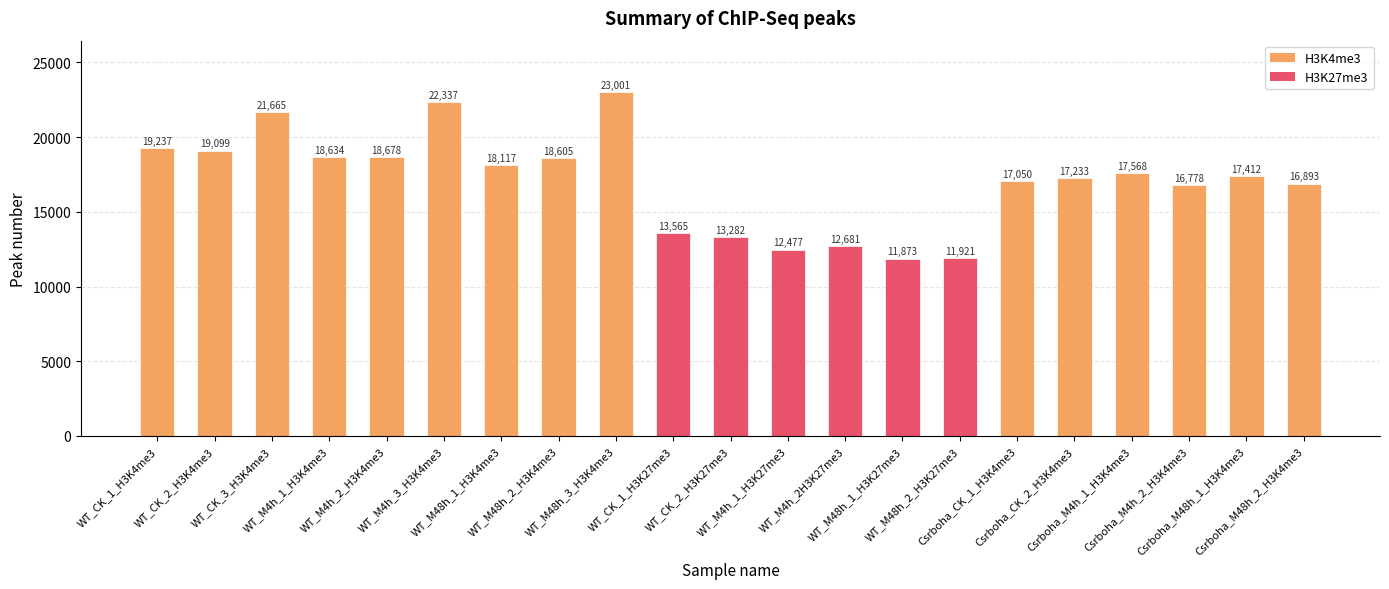

Rank the categories by value from highest to lowest.

WT_M48h_3_H3K4me3, WT_M4h_3_H3K4me3, WT_CK_3_H3K4me3, WT_CK_1_H3K4me3, WT_CK_2_H3K4me3, WT_M4h_2_H3K4me3, WT_M4h_1_H3K4me3, WT_M48h_2_H3K4me3, WT_M48h_1_H3K4me3, Csrboha_M4h_1_H3K4me3, Csrboha_M48h_1_H3K4me3, Csrboha_CK_2_H3K4me3, Csrboha_CK_1_H3K4me3, Csrboha_M48h_2_H3K4me3, Csrboha_M4h_2_H3K4me3, WT_CK_1_H3K27me3, WT_CK_2_H3K27me3, WT_M4h_2H3K27me3, WT_M4h_1_H3K27me3, WT_M48h_2_H3K27me3, WT_M48h_1_H3K27me3